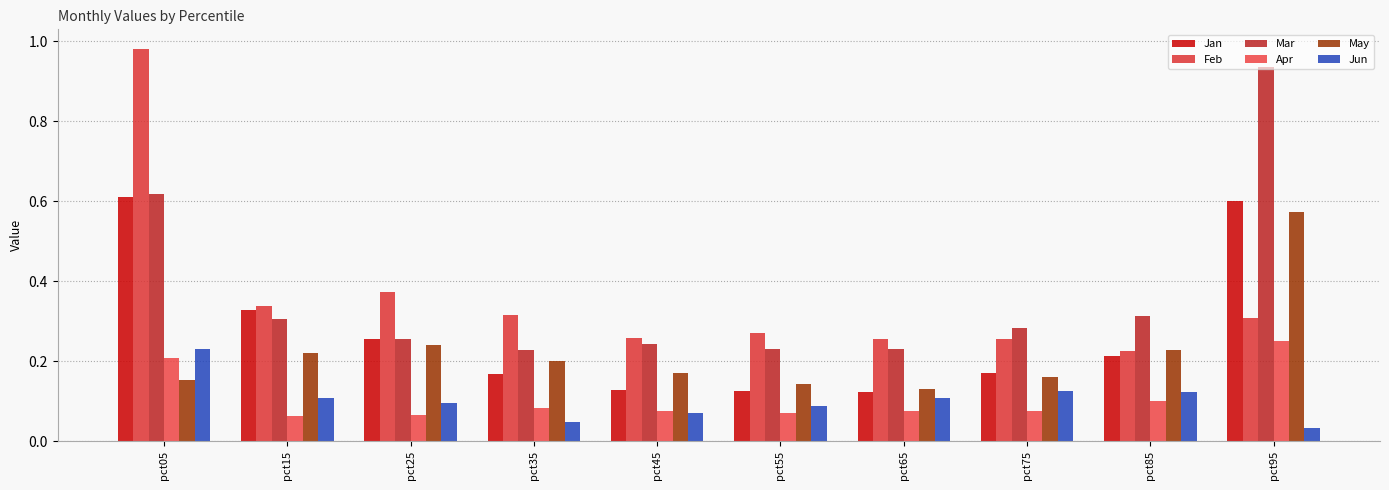

Rank the categories by Mar value from highest to lowest.

pct95, pct05, pct85, pct15, pct75, pct25, pct45, pct55, pct65, pct35